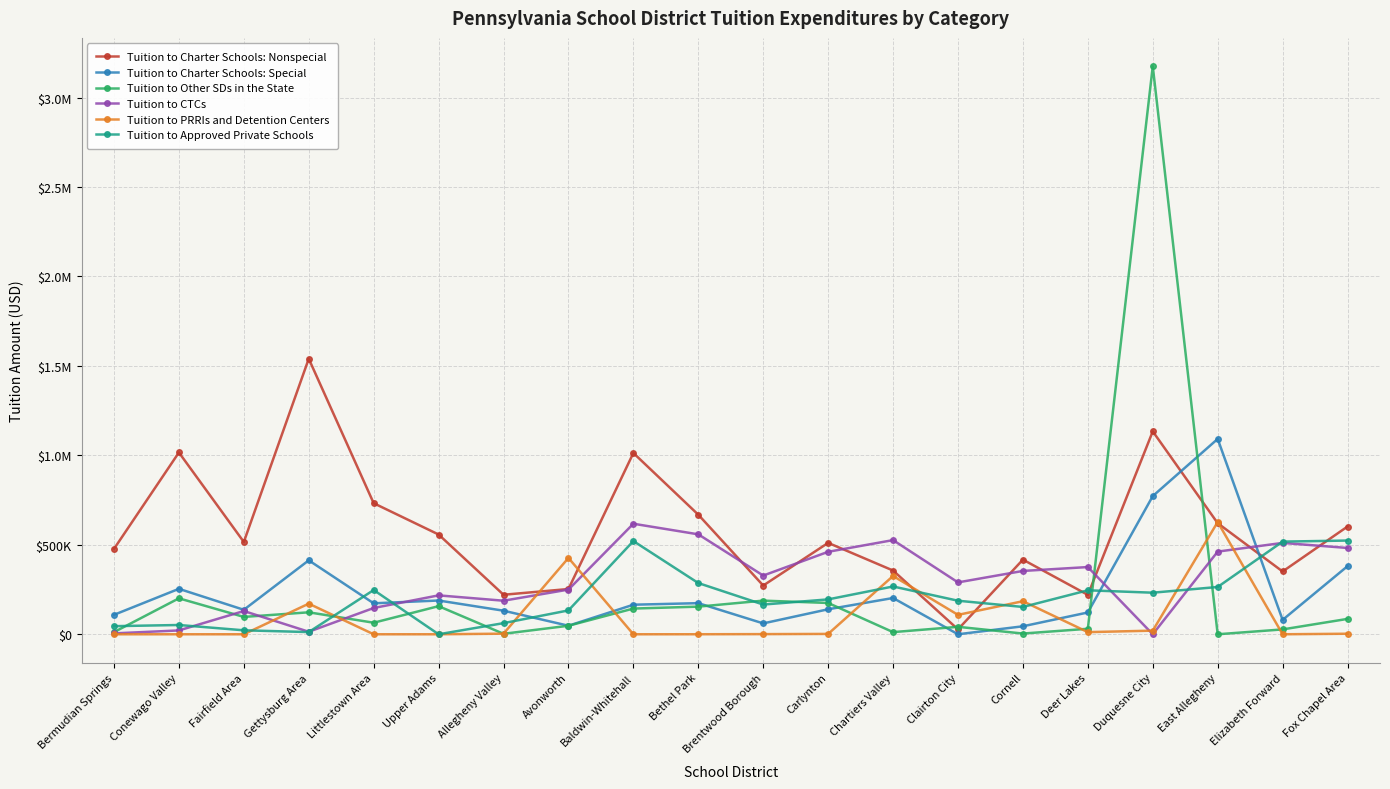

What are all the series names shown in the legend?

Tuition to Charter Schools: Nonspecial, Tuition to Charter Schools: Special, Tuition to Other SDs in the State, Tuition to CTCs, Tuition to PRRIs and Detention Centers, Tuition to Approved Private Schools